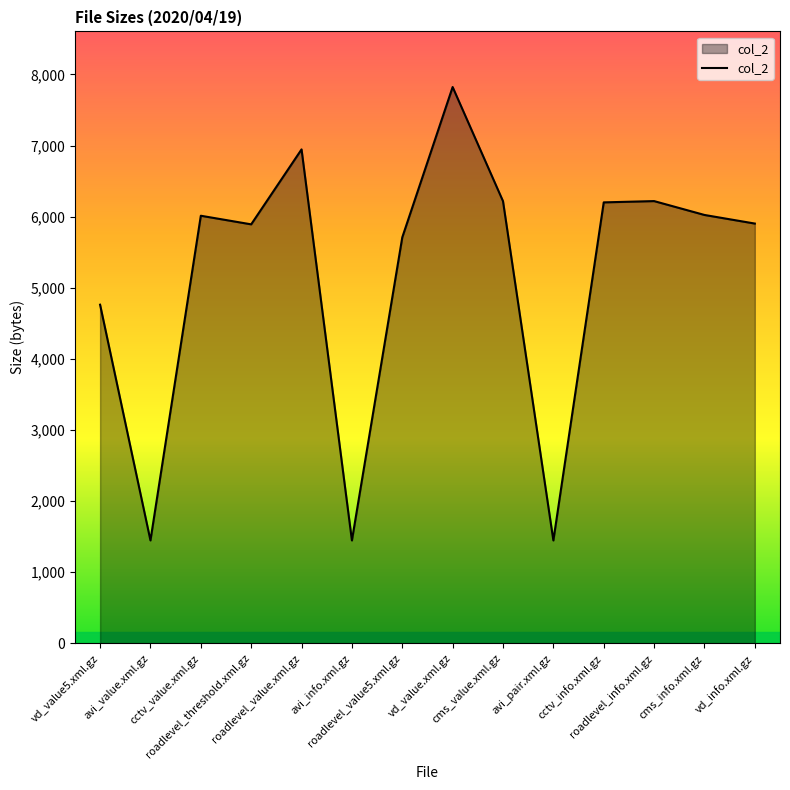

True or false: the data has more than 0 interior local peaks.

True